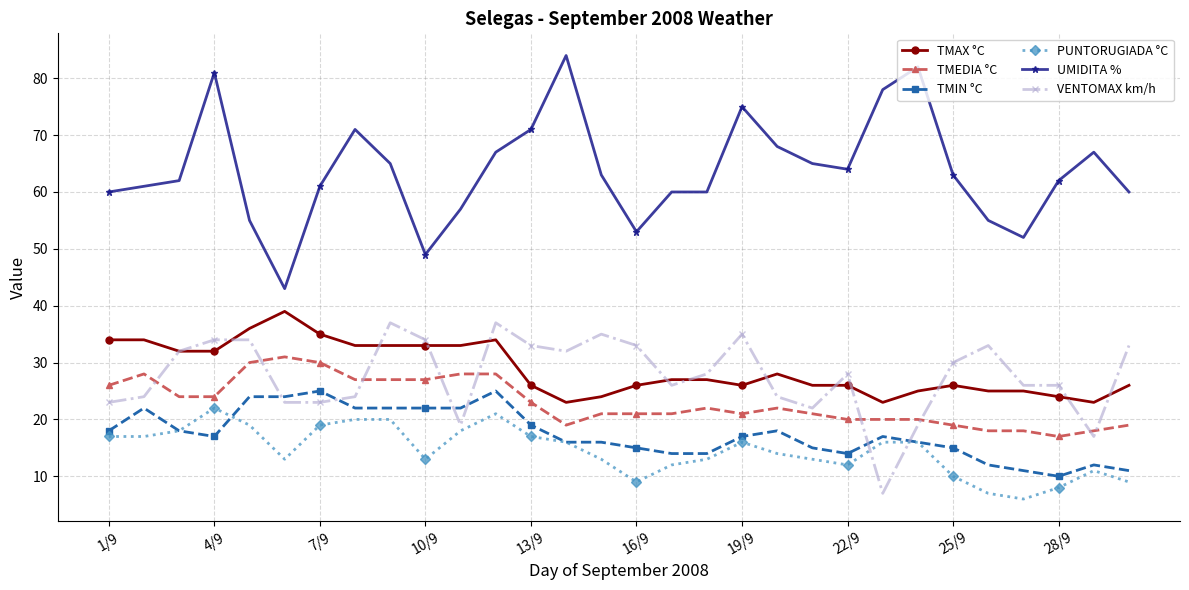

What is the lowest value of the TMEDIA °C series?

17